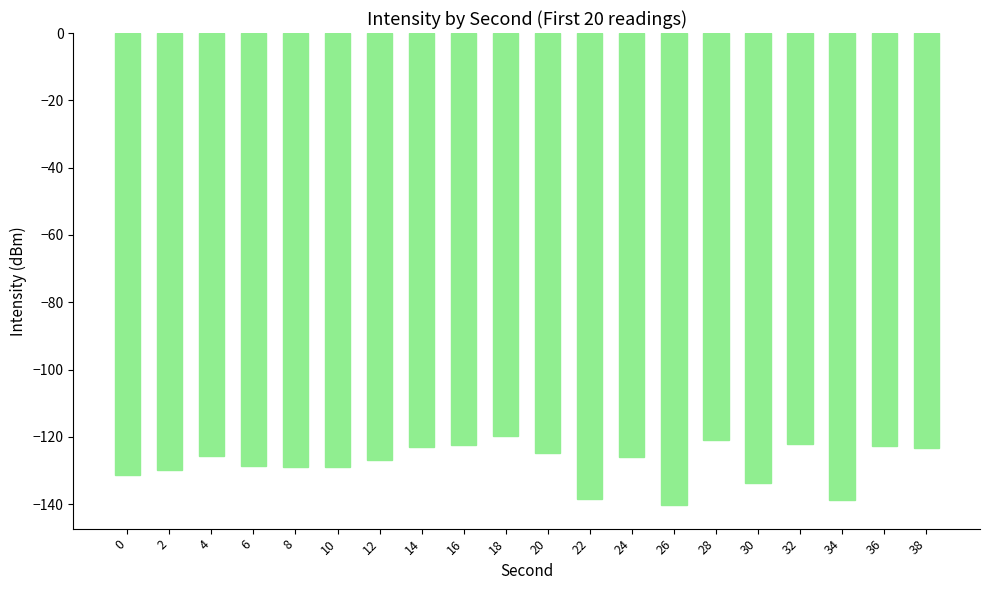

Which category has the lowest value across all series?

26